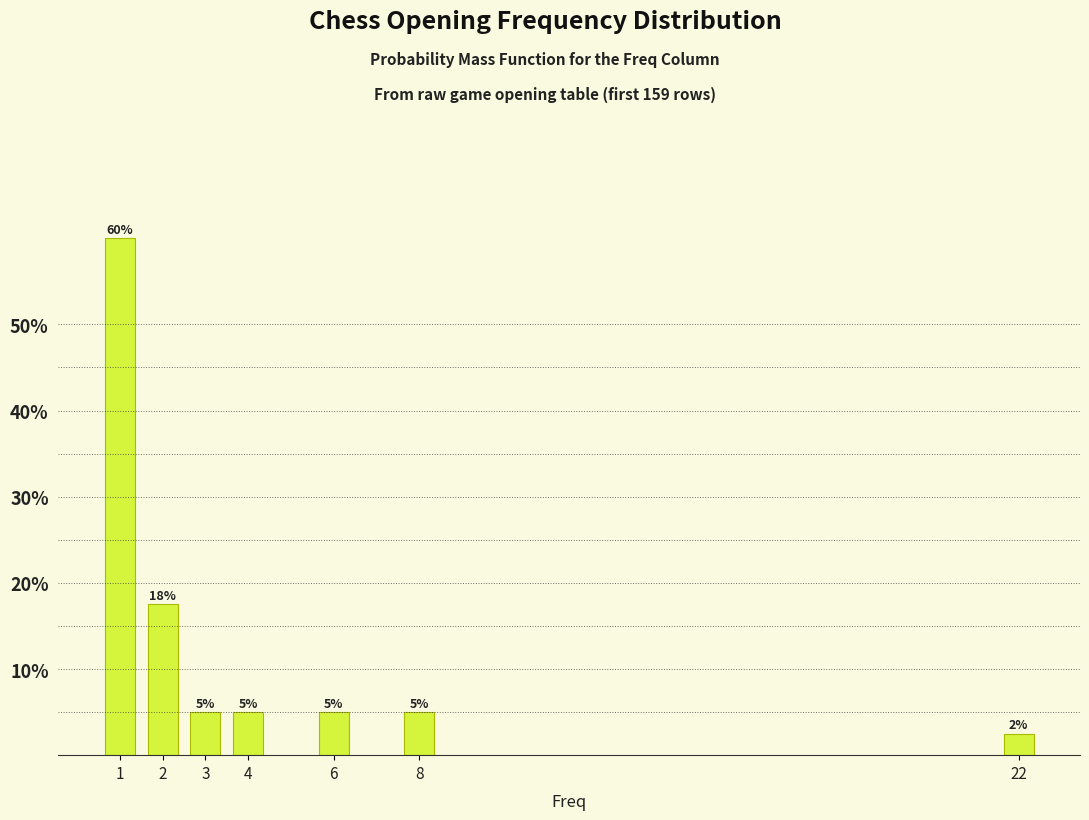

Which label corresponds to the smallest value in the chart?

22